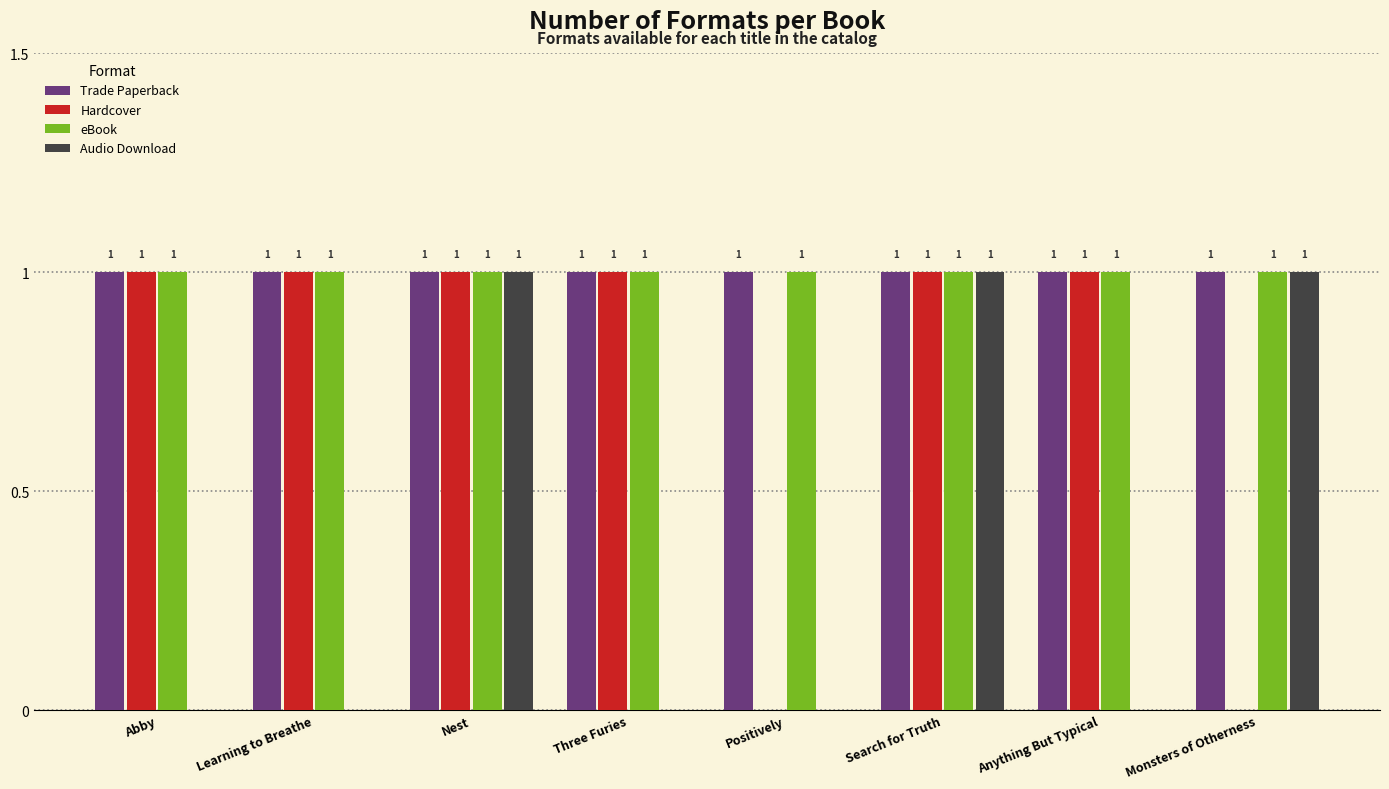

Is it true that Hardcover equals 1 at Search for Truth?

True